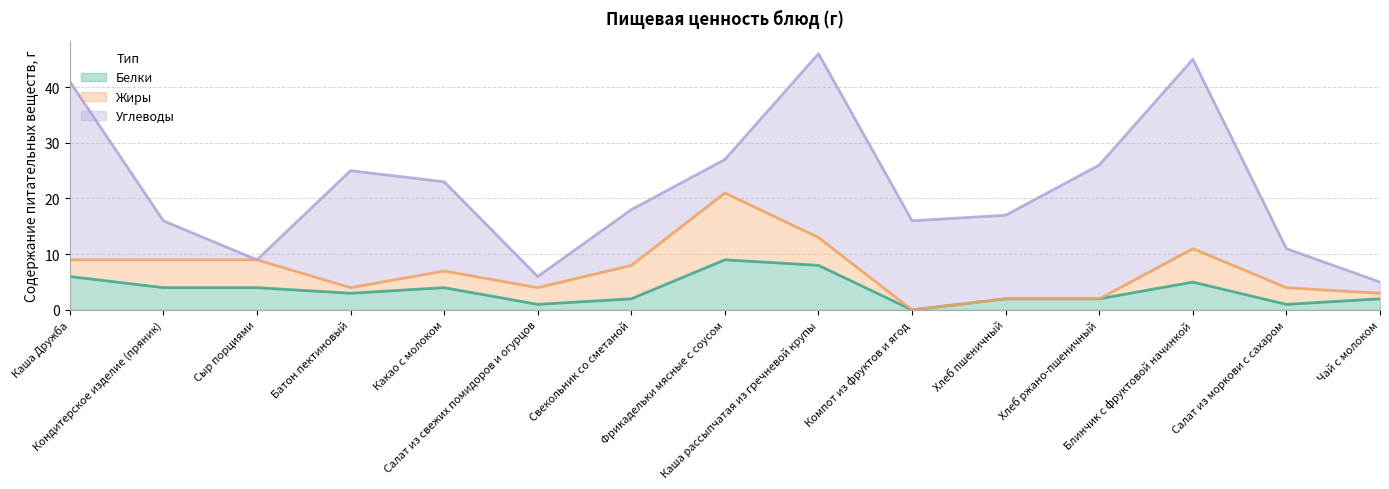

What is the label of the 4th point from the left?

Батон пектиновый